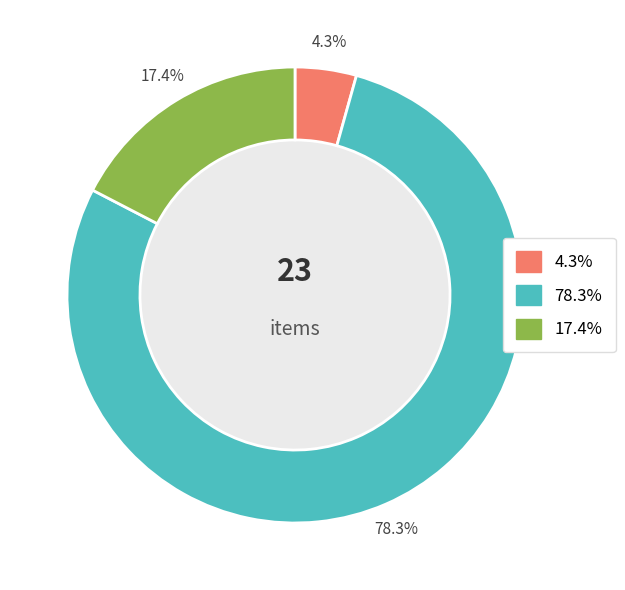

Is there any slice that represents more than half of the pie?

Yes